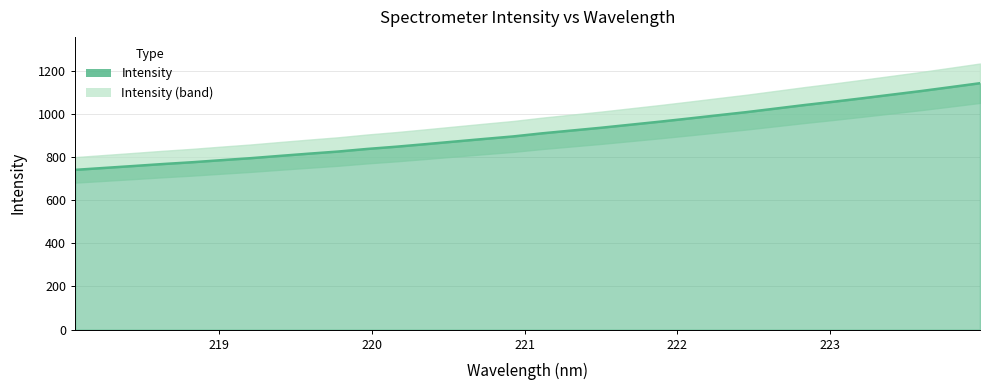

What is the change in value from 222.0721 to 223.5987?

+127.9